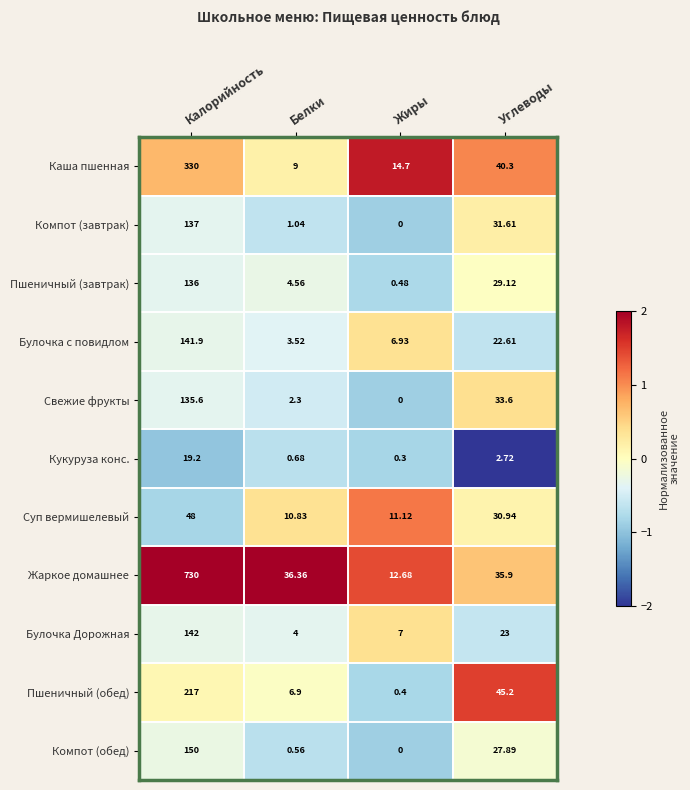

At which label does Жаркое домашнее reach its peak?

Калорийность